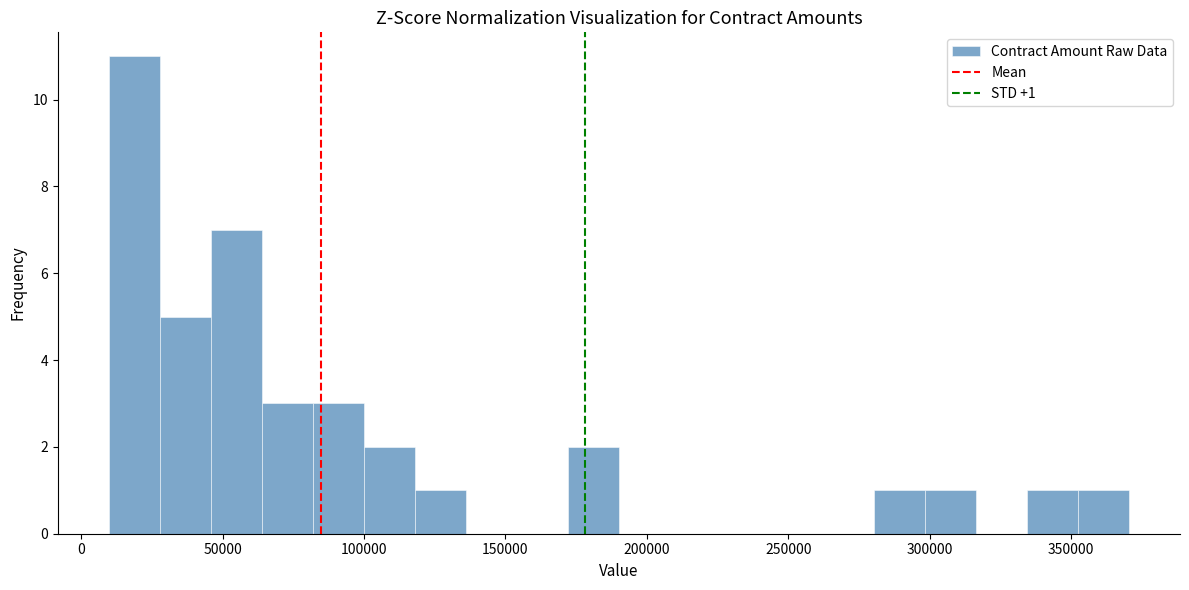

Read against the x-axis, roughly where is the centre of the tallest bar?

20000